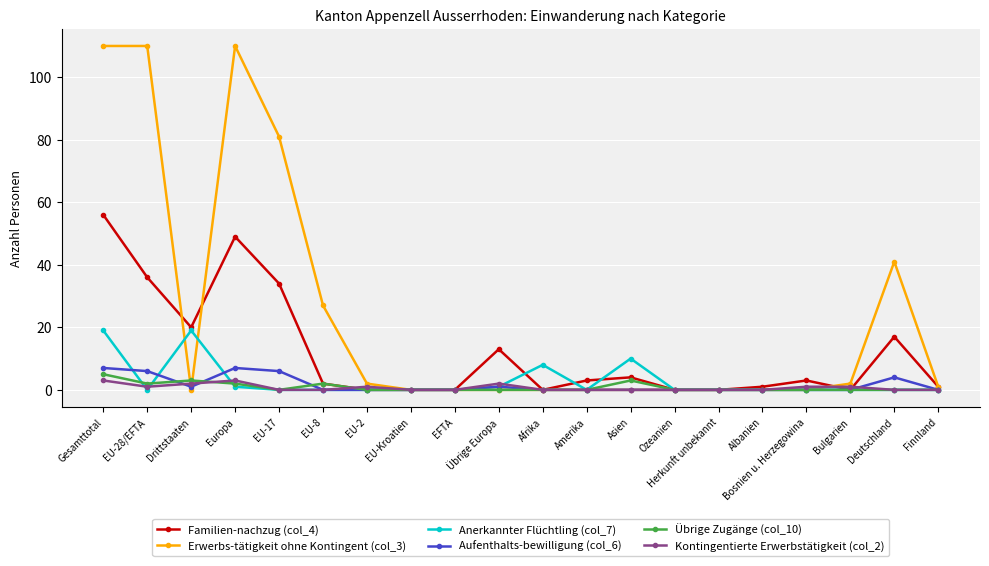

True or false: Erwerbs-tätigkeit ohne Kontingent (col_3) has a value of 53 at EU-17.

False